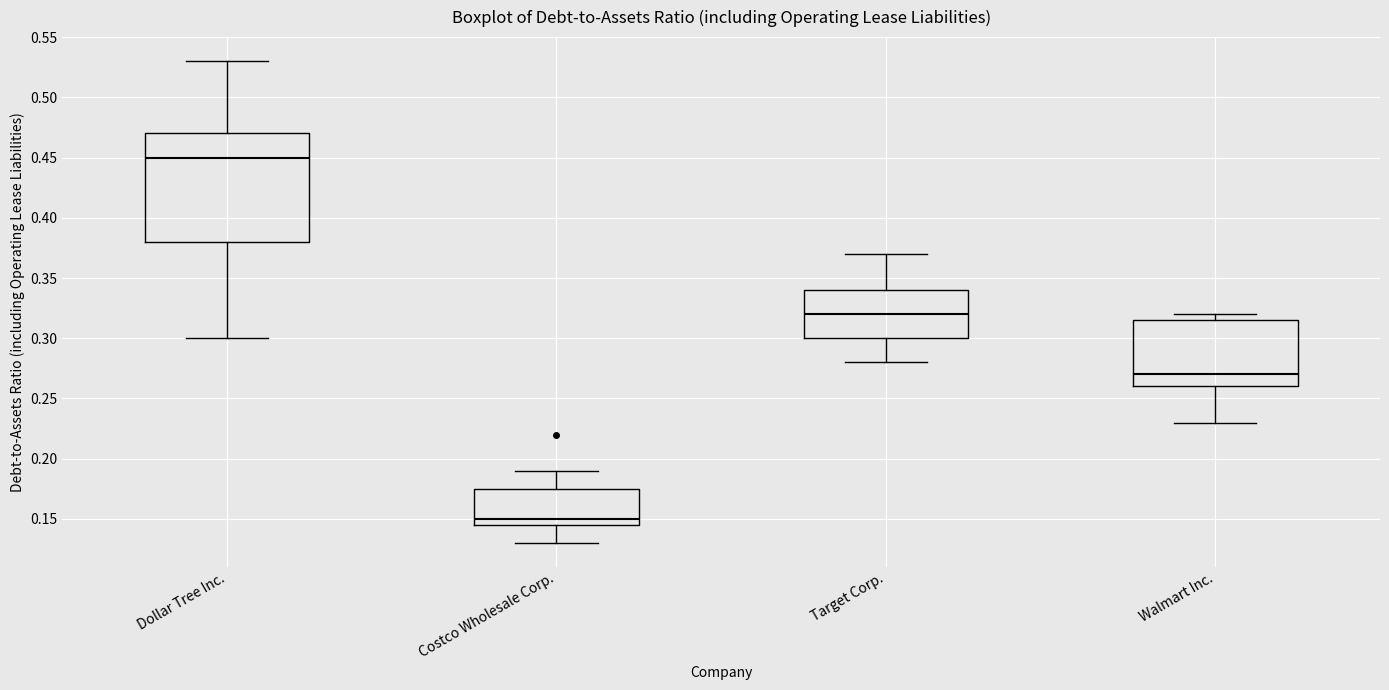

Where does the median line of the box for Target Corp. sit on the y-axis? The values are not printed on the chart, so give them approximately, as read against the axis.

0.320